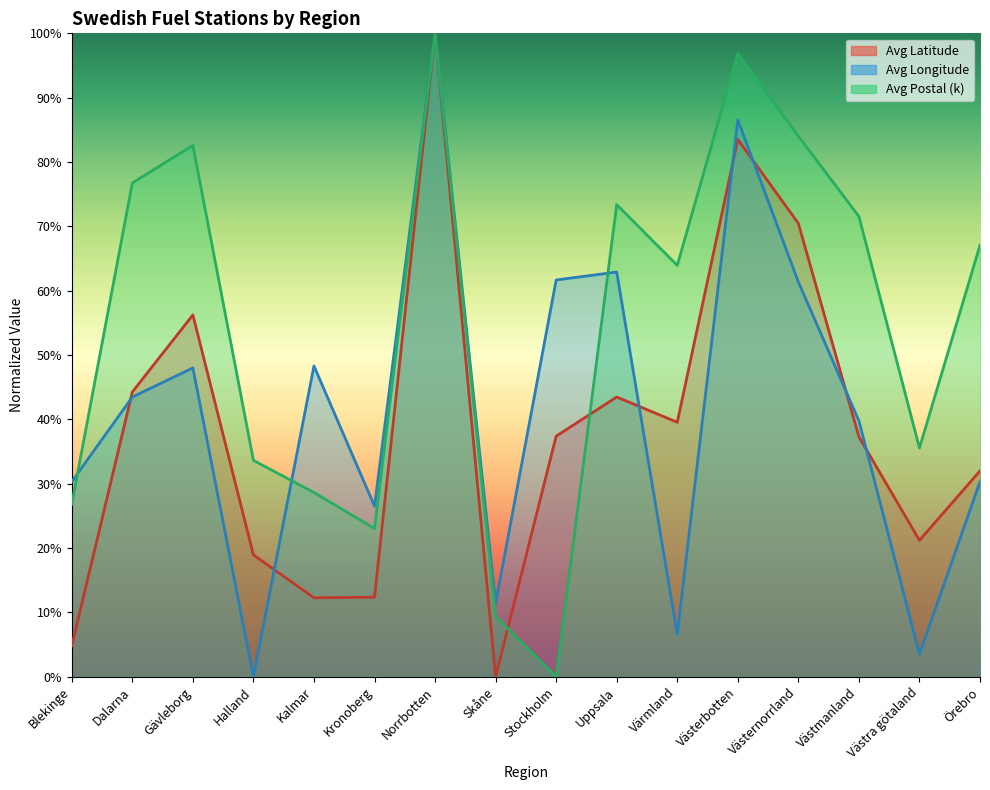

Where is the first local minimum for Avg Postal?

Kronoberg